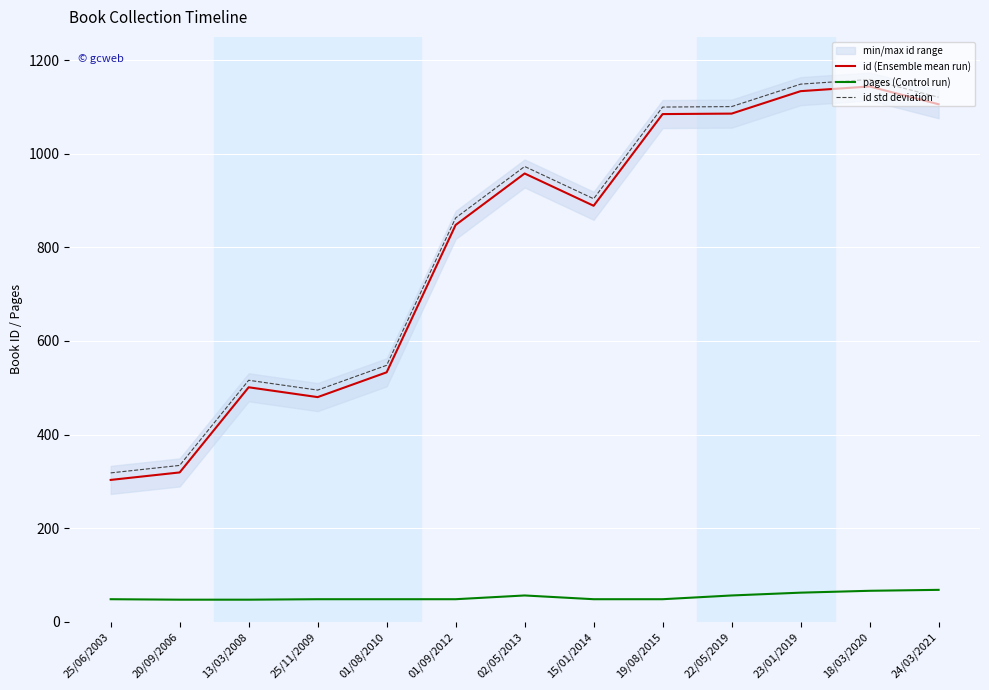

True or false: pages (Control run) and id (Ensemble mean run) cross at least once.

False